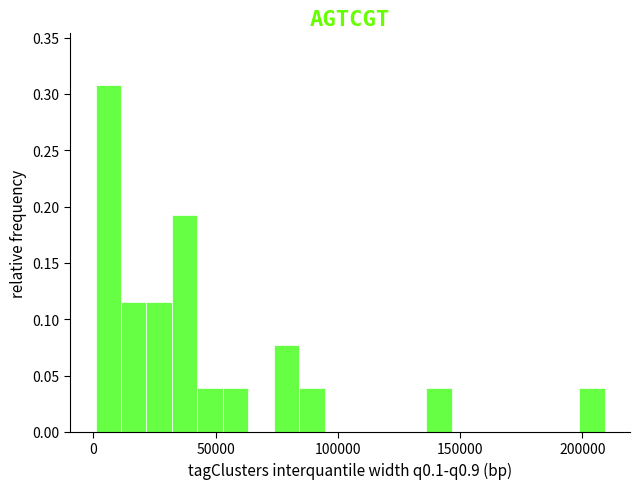

Read against the x-axis, roughly where is the centre of the tallest bar?

5000